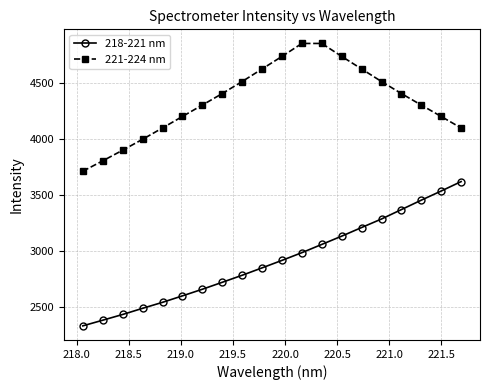

Rank the series by their average value, from highest to lowest.

221-224 nm, 218-221 nm